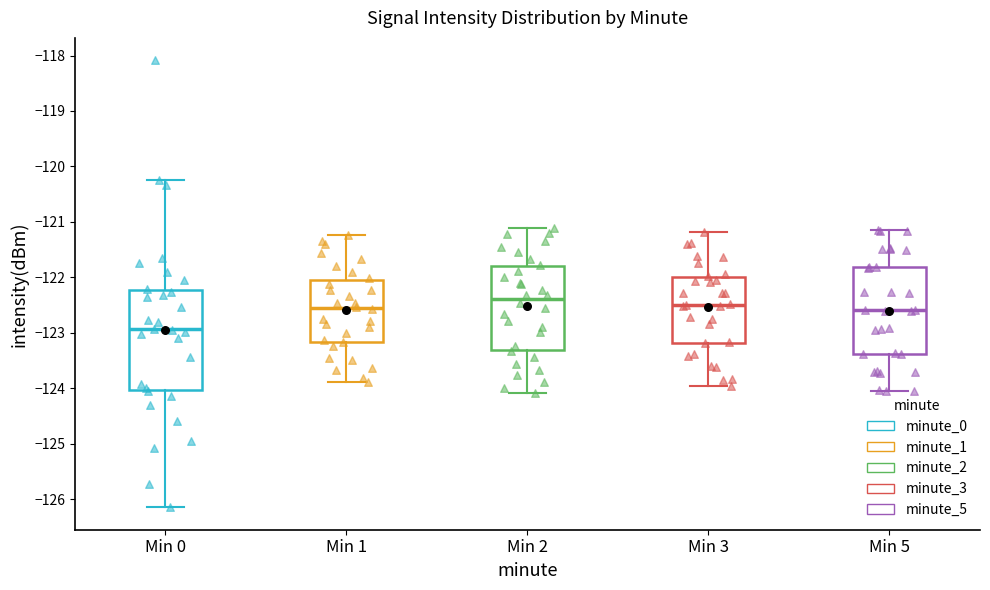

Which box is the tallest, from its lower edge to its upper edge?

Min 0